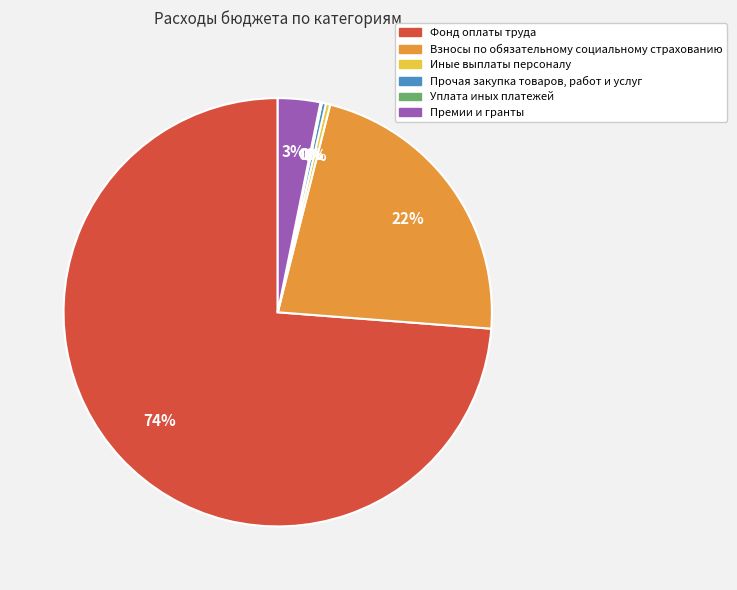

Is it true that Фонд оплаты труда is 74% of the pie?

True